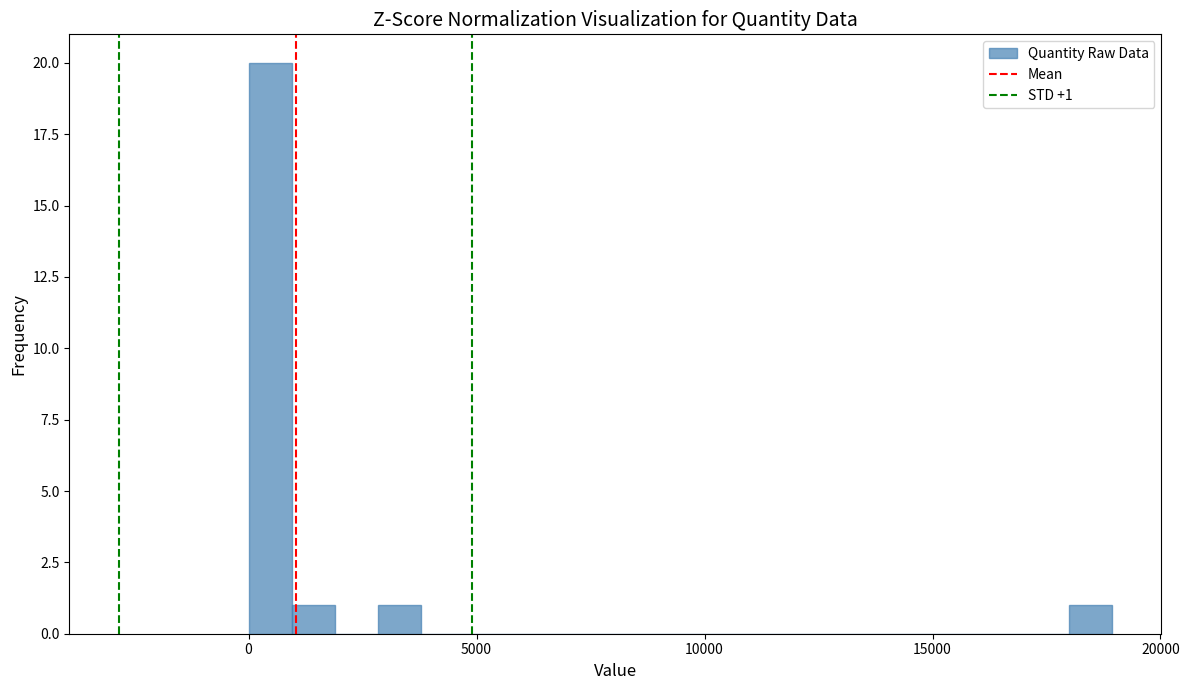

Read against the x-axis, roughly where is the centre of the tallest bar?

500